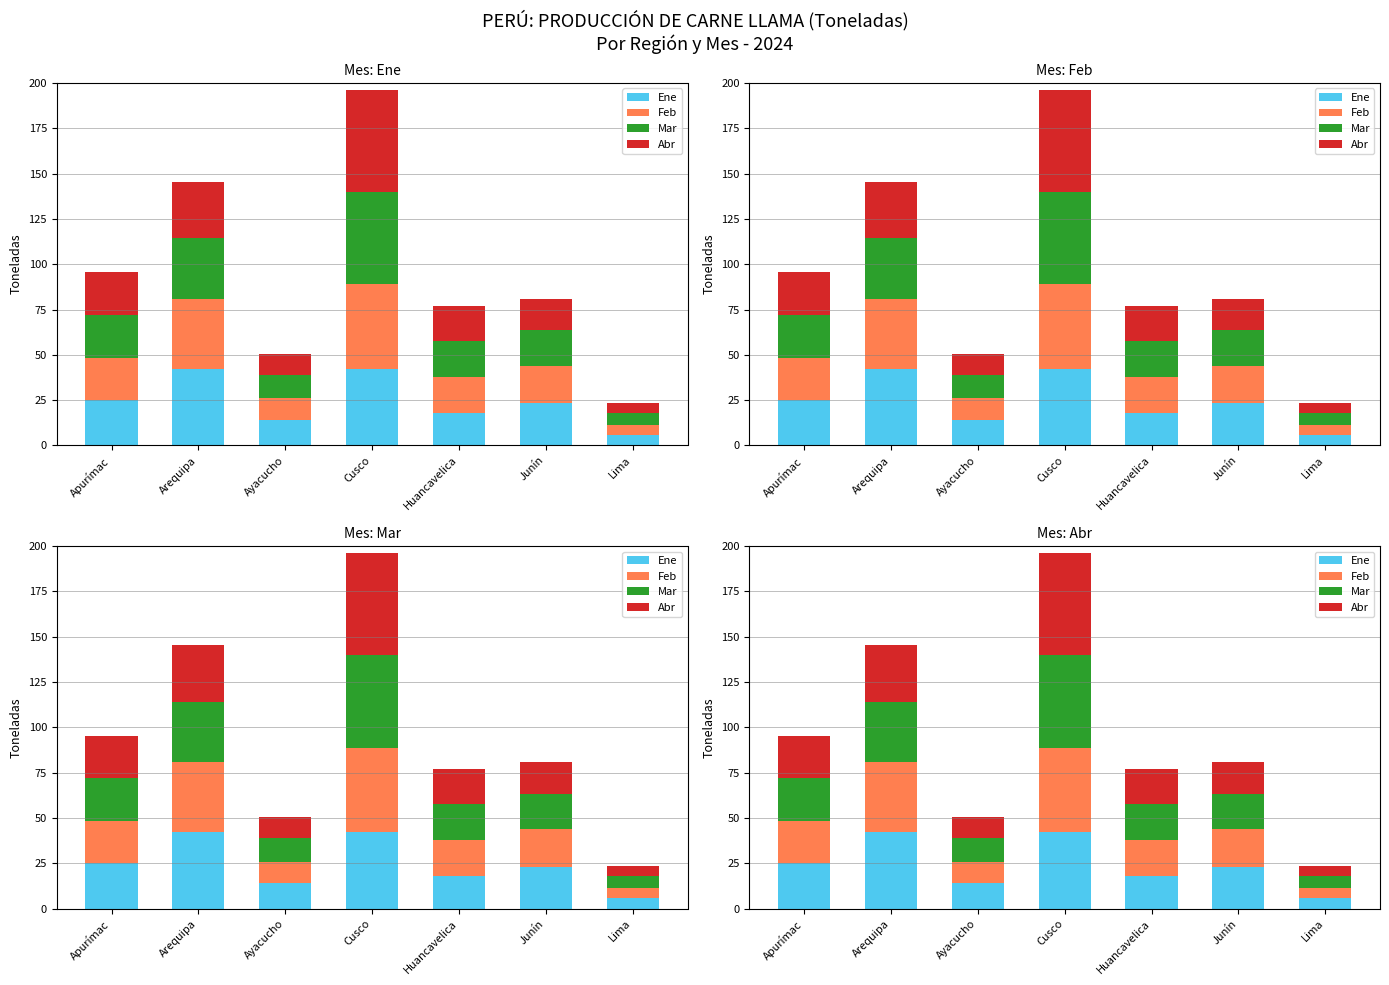

Rank the series at Cusco from lowest to highest value.

Ene, Feb, Mar, Abr